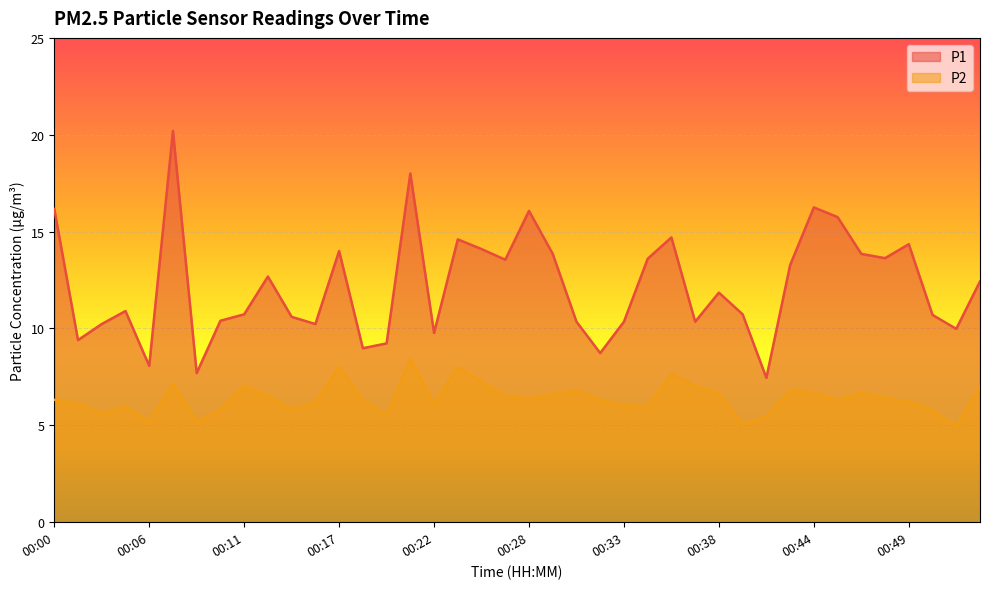

How many lines are shown in the chart?

2